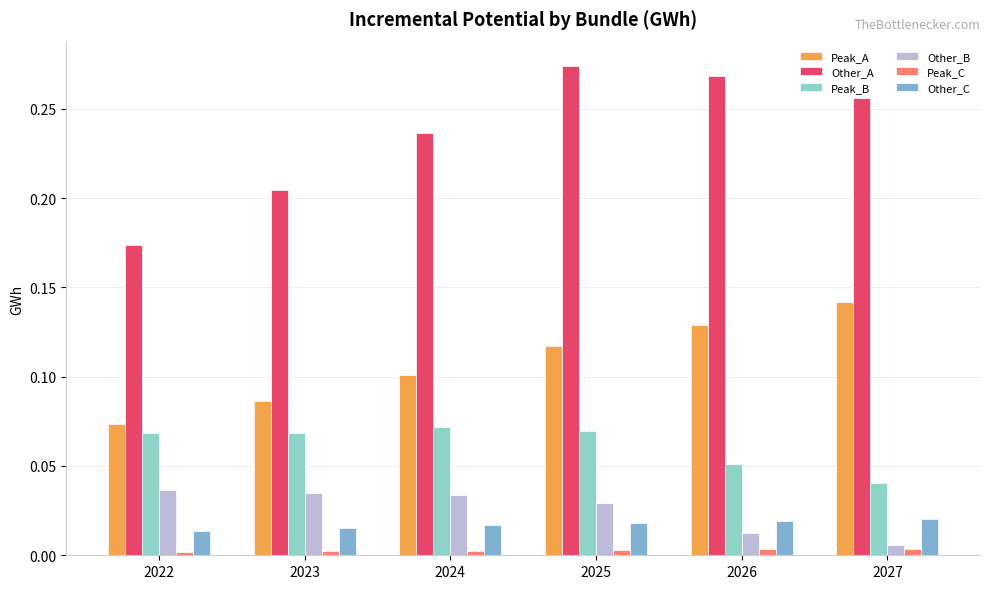

Which series has the widest spread of values?

Other_A